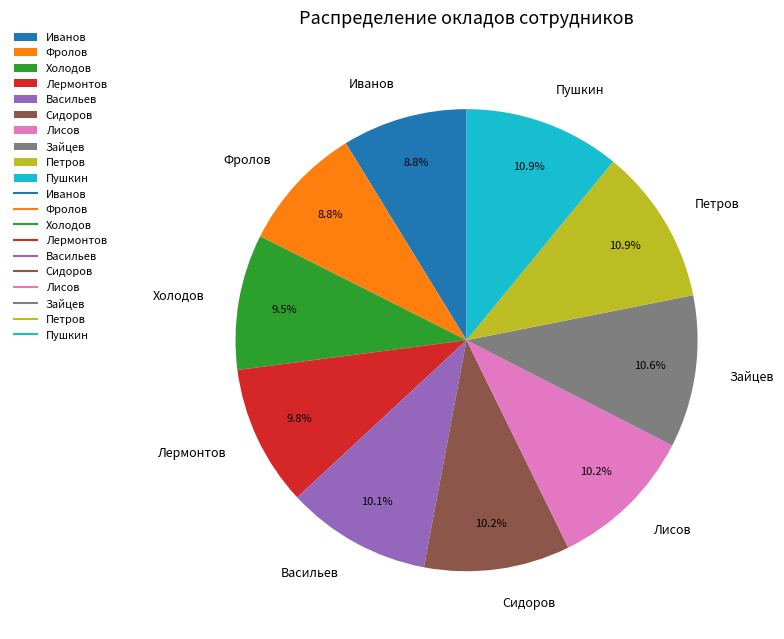

To the nearest percent, what is the difference between the largest and smallest slice percentages?

2%